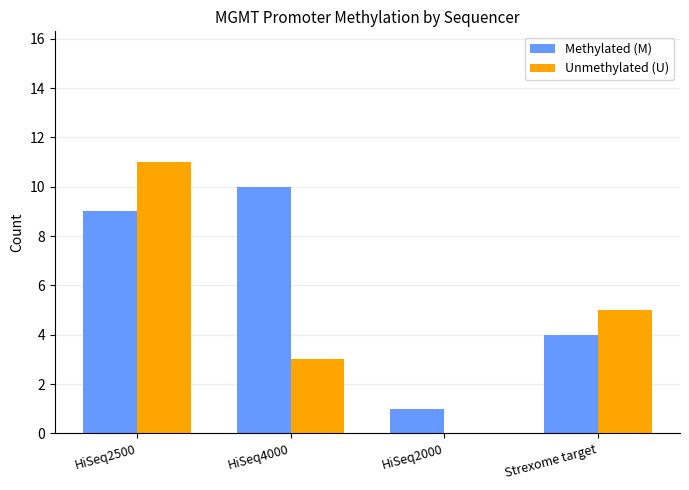

How many data points does each series have?

4